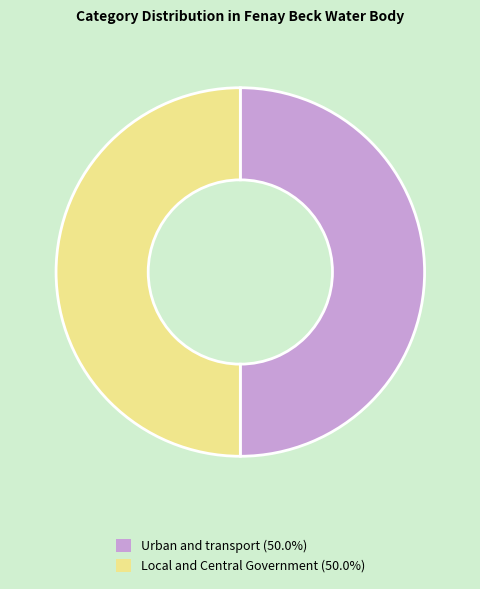

Approximately how many times larger is the value at Local and Central Government (50.0%) compared to Urban and transport (50.0%)?

1.0